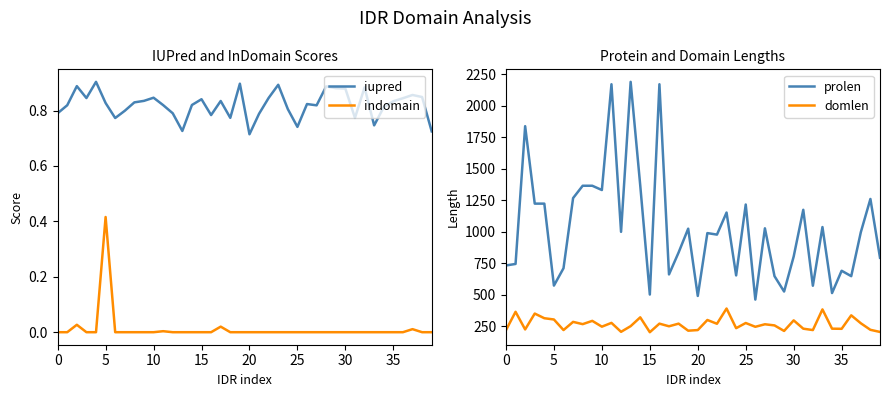

The iupred series shows 0.6 at 35. True or false?

False